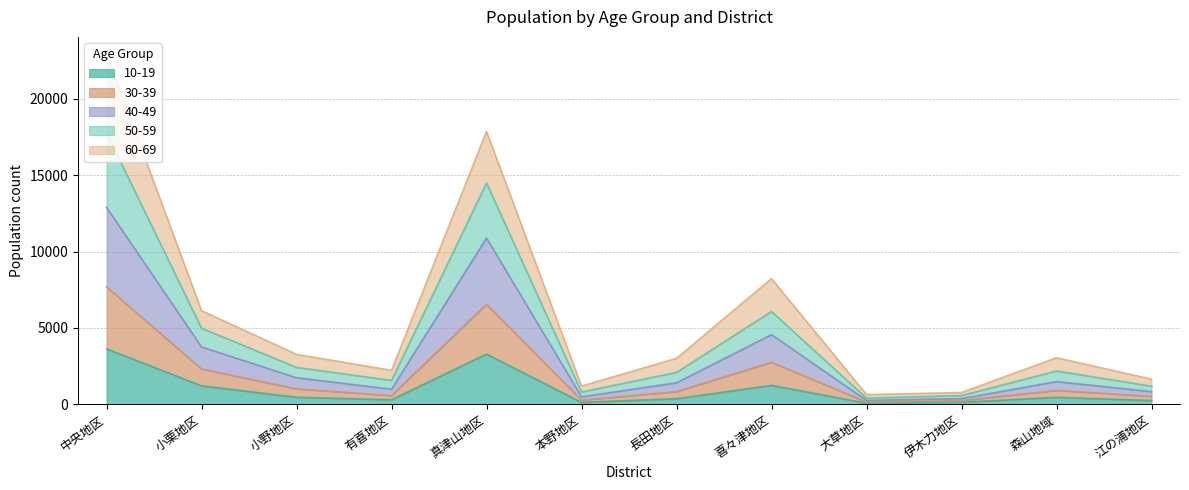

What is the total value across all series at 長田地区?

3007